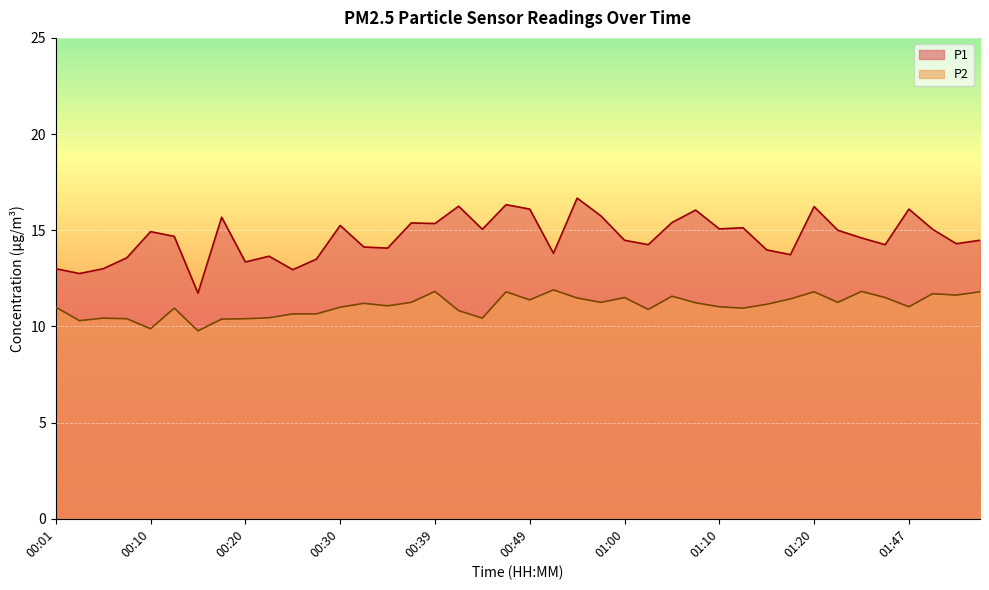

Is it true that P1 equals 24.4 at 00:13?

False